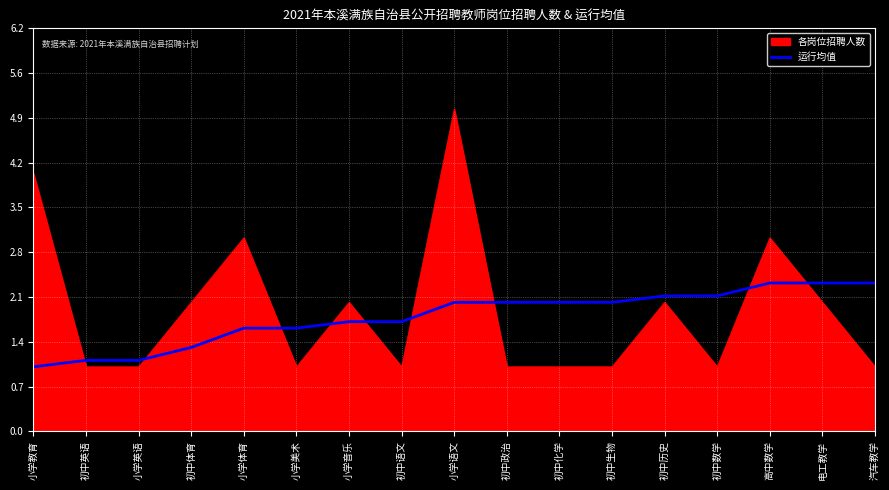

What position from the right is 小学英语?

15